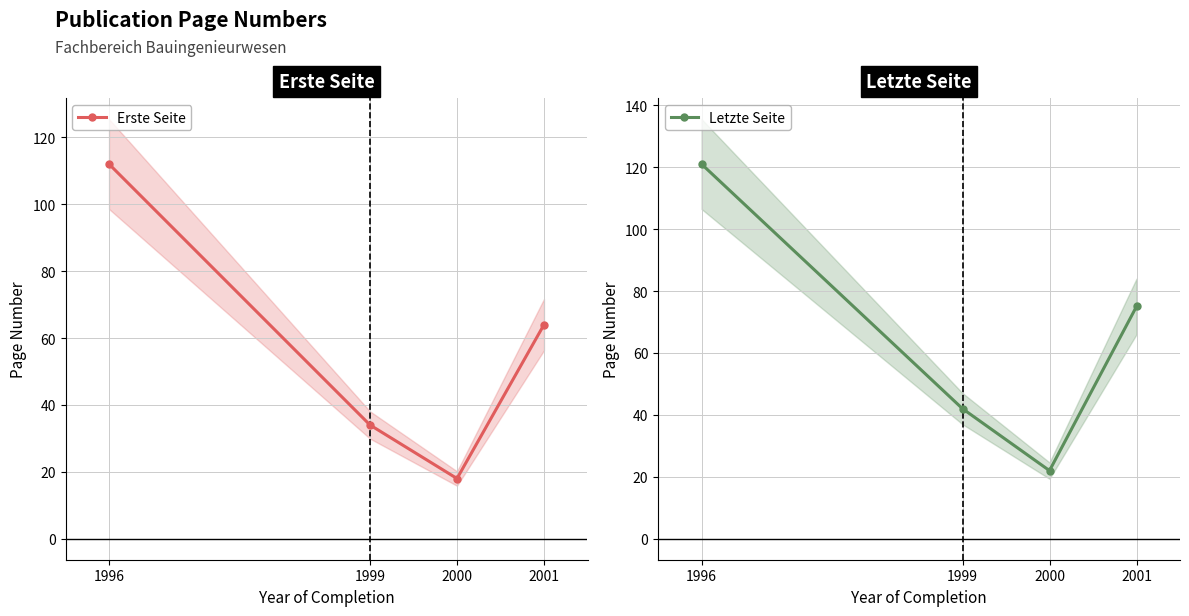

What is the value of the Letzte Seite point at the 4th from the left?

75